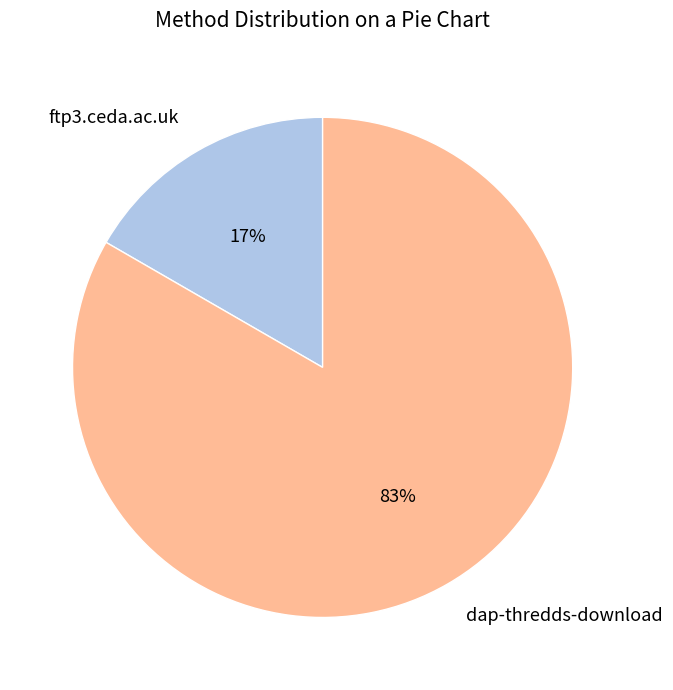

To the nearest percent, what percentage of the pie is dap-thredds-download?

83%